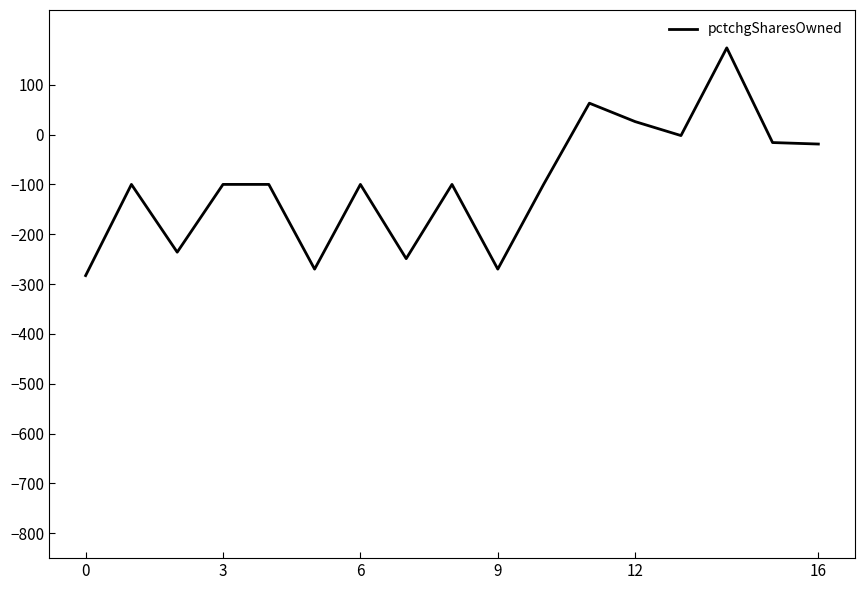

What is the greatest value displayed?

174